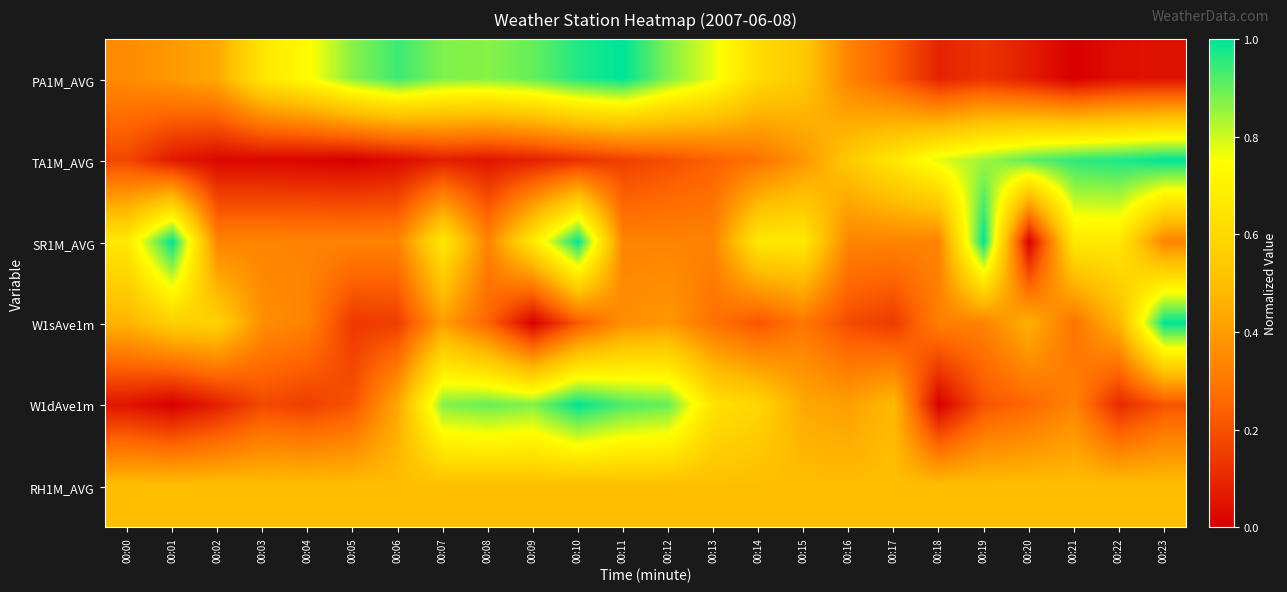

Reading left to right, what are all the values shown in this chart?

PA1M_AVG: 00:00=0.4	00:01=0.4	00:02=0.4	00:03=0.7	00:04=0.7	00:05=0.9	00:06=0.9	00:07=0.9	00:08=0.9	00:09=0.9	00:10=1.0	00:11=1.0	00:12=0.9	00:13=0.8	00:14=0.6	00:15=0.5	00:16=0.3	00:17=0.2	00:18=0.1	00:19=0.1	00:20=0.1	00:21=0.0	00:22=0.0	00:23=0.0
TA1M_AVG: 00:00=0.2	00:01=0.1	00:02=0.0	00:03=0.0	00:04=0.0	00:05=0.0	00:06=0.0	00:07=0.1	00:08=0.1	00:09=0.1	00:10=0.1	00:11=0.2	00:12=0.2	00:13=0.2	00:14=0.3	00:15=0.4	00:16=0.5	00:17=0.7	00:18=0.8	00:19=0.8	00:20=0.9	00:21=1.0	00:22=1.0	00:23=1.0
SR1M_AVG: 00:00=0.7	00:01=1.0	00:02=0.3	00:03=0.3	00:04=0.3	00:05=0.3	00:06=0.3	00:07=0.7	00:08=0.3	00:09=0.7	00:10=1.0	00:11=0.3	00:12=0.3	00:13=0.3	00:14=0.7	00:15=0.7	00:16=0.3	00:17=0.3	00:18=0.3	00:19=1.0	00:20=0.0	00:21=0.7	00:22=0.7	00:23=0.3
W1sAve1m: 00:00=0.5	00:01=0.6	00:02=0.6	00:03=0.4	00:04=0.3	00:05=0.1	00:06=0.2	00:07=0.4	00:08=0.2	00:09=0.0	00:10=0.2	00:11=0.4	00:12=0.4	00:13=0.3	00:14=0.2	00:15=0.3	00:16=0.2	00:17=0.1	00:18=0.3	00:19=0.3	00:20=0.5	00:21=0.3	00:22=0.5	00:23=1.0
W1dAve1m: 00:00=0.1	00:01=0.0	00:02=0.1	00:03=0.2	00:04=0.2	00:05=0.2	00:06=0.4	00:07=0.9	00:08=0.9	00:09=0.9	00:10=1.0	00:11=0.9	00:12=0.9	00:13=0.6	00:14=0.6	00:15=0.4	00:16=0.4	00:17=0.5	00:18=0.0	00:19=0.2	00:20=0.3	00:21=0.3	00:22=0.1	00:23=0.2
RH1M_AVG: 00:00=0.5	00:01=0.5	00:02=0.5	00:03=0.5	00:04=0.5	00:05=0.5	00:06=0.5	00:07=0.5	00:08=0.5	00:09=0.5	00:10=0.5	00:11=0.5	00:12=0.5	00:13=0.5	00:14=0.5	00:15=0.5	00:16=0.5	00:17=0.5	00:18=0.5	00:19=0.5	00:20=0.5	00:21=0.5	00:22=0.5	00:23=0.5